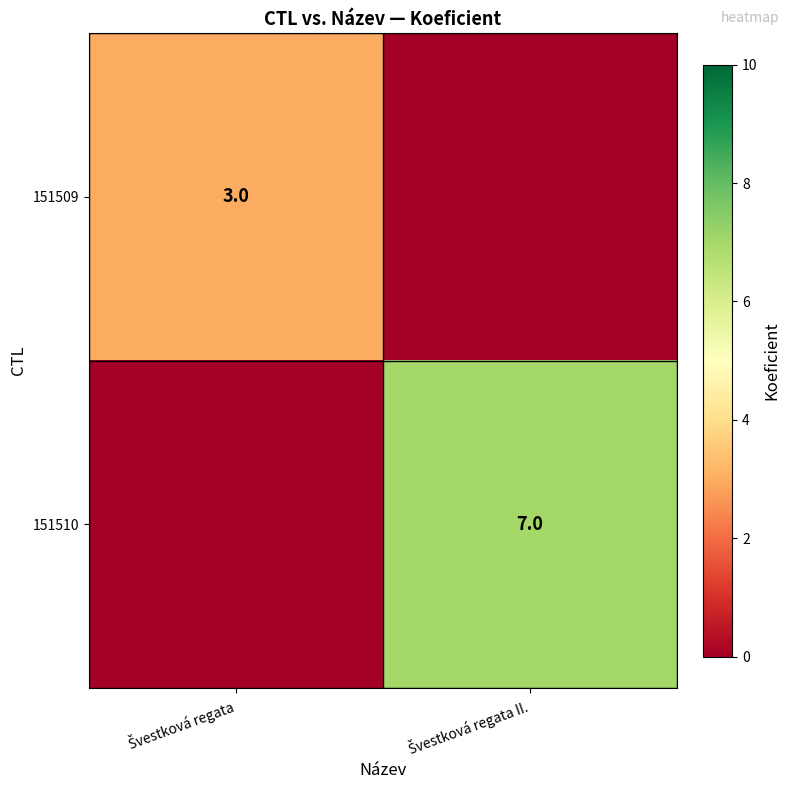

Is it true that 151510 equals 4 at Švestková regata II.?

False